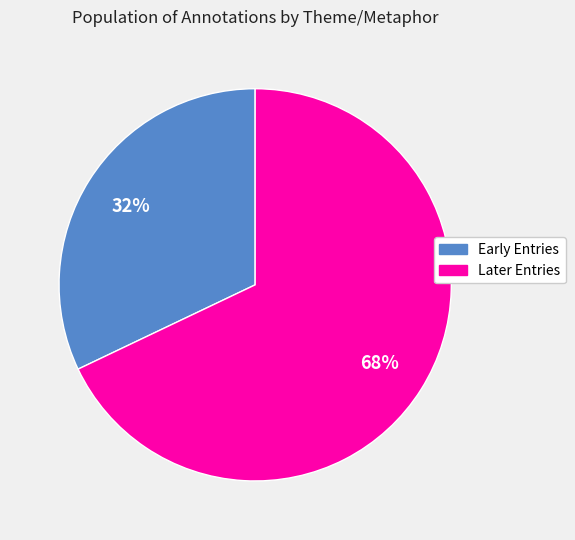

How many slices are in this pie chart?

2